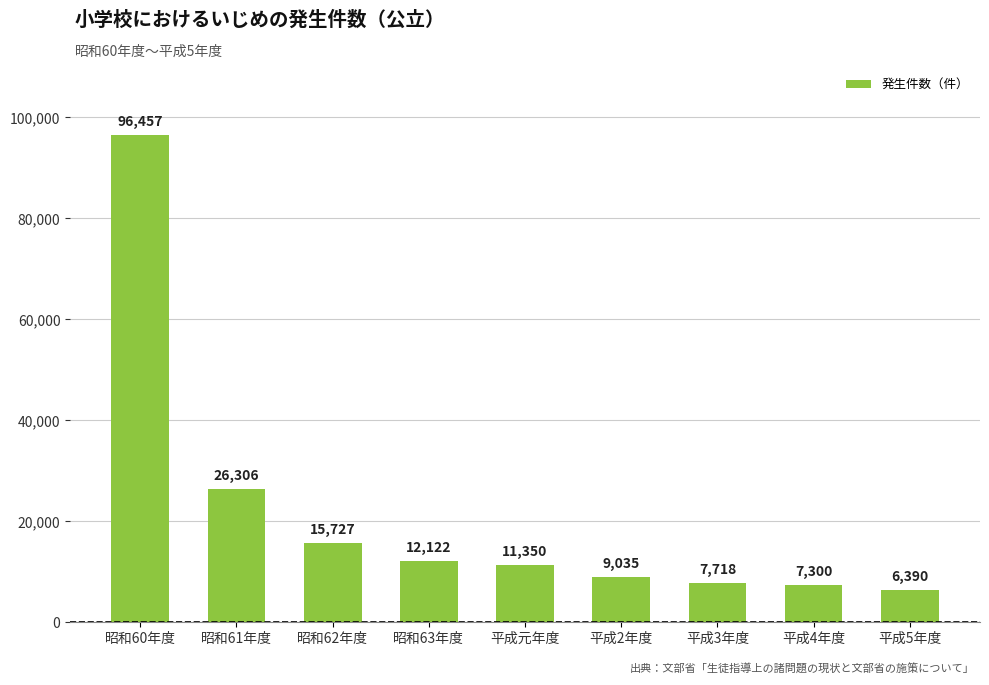

Reading right to left, extract all data points from this chart.

6390	7300	7718	9035	11350	12122	15727	26306	96457